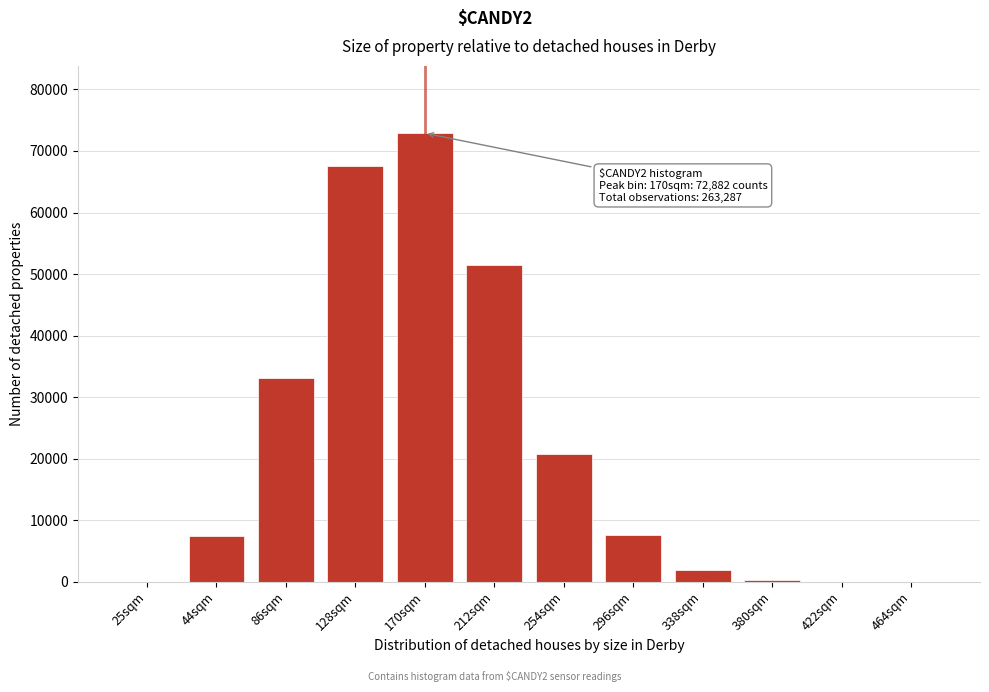

Approximately how many times larger is the value at 212sqm compared to 86sqm?

1.6